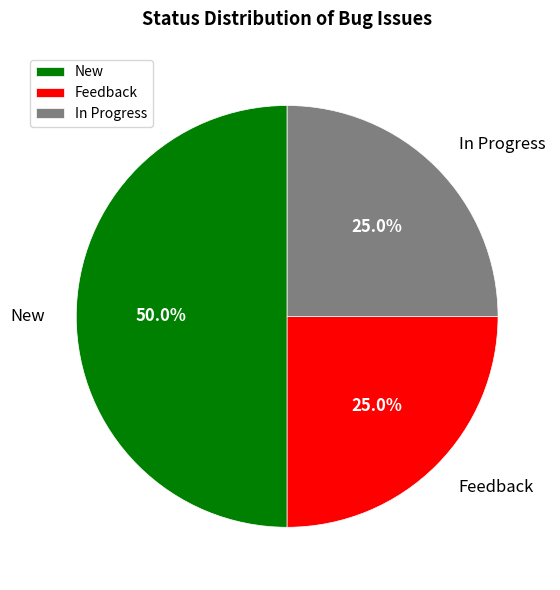

Which has a higher value, In Progress or New?

New